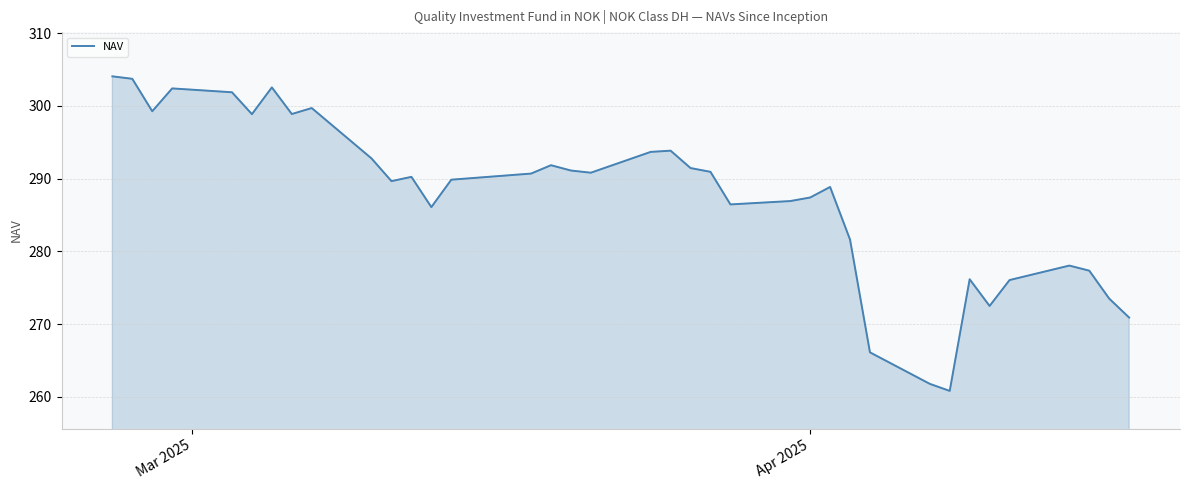

What is the maximum value shown in the chart?

304.1